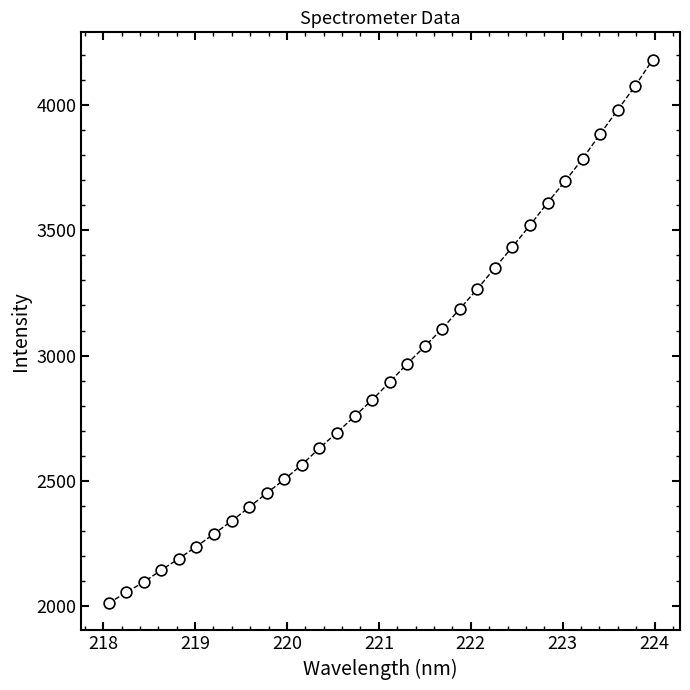

What is the minimum value shown in the chart?

2012.7